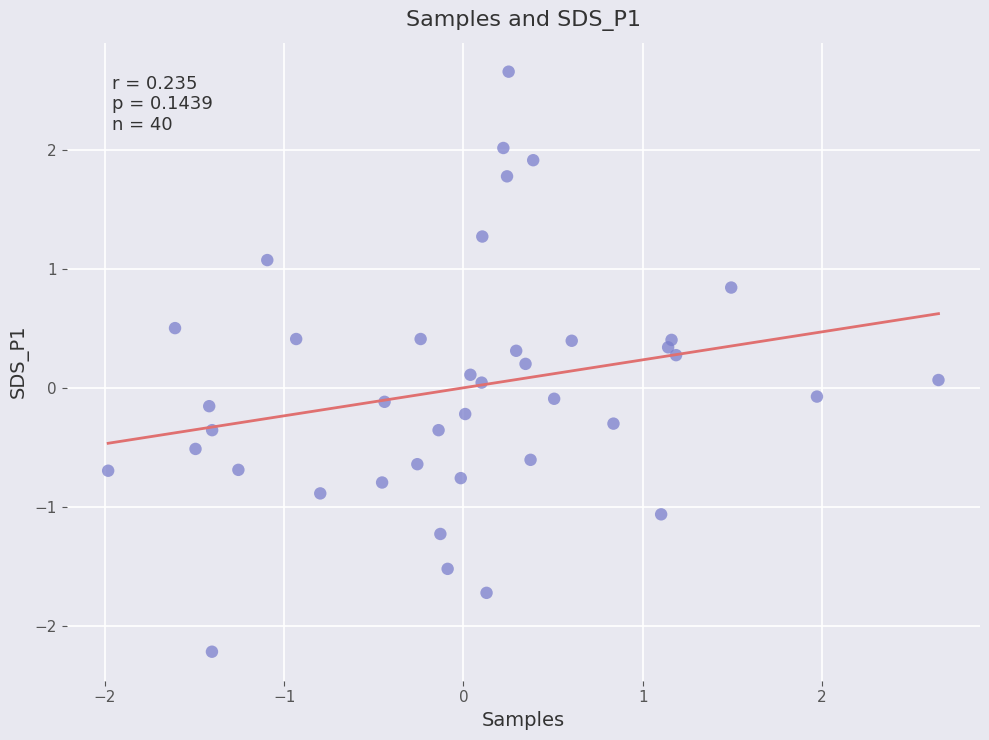

What is the range of X values (max minus min)?

4.6